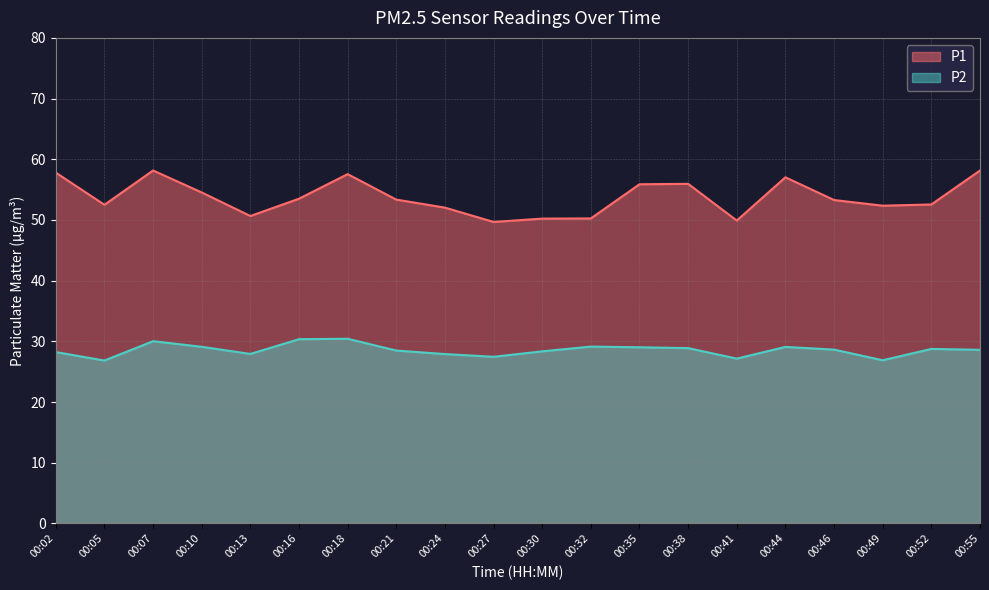

The value of P2 at 00:07 is 13.7. True or false?

False